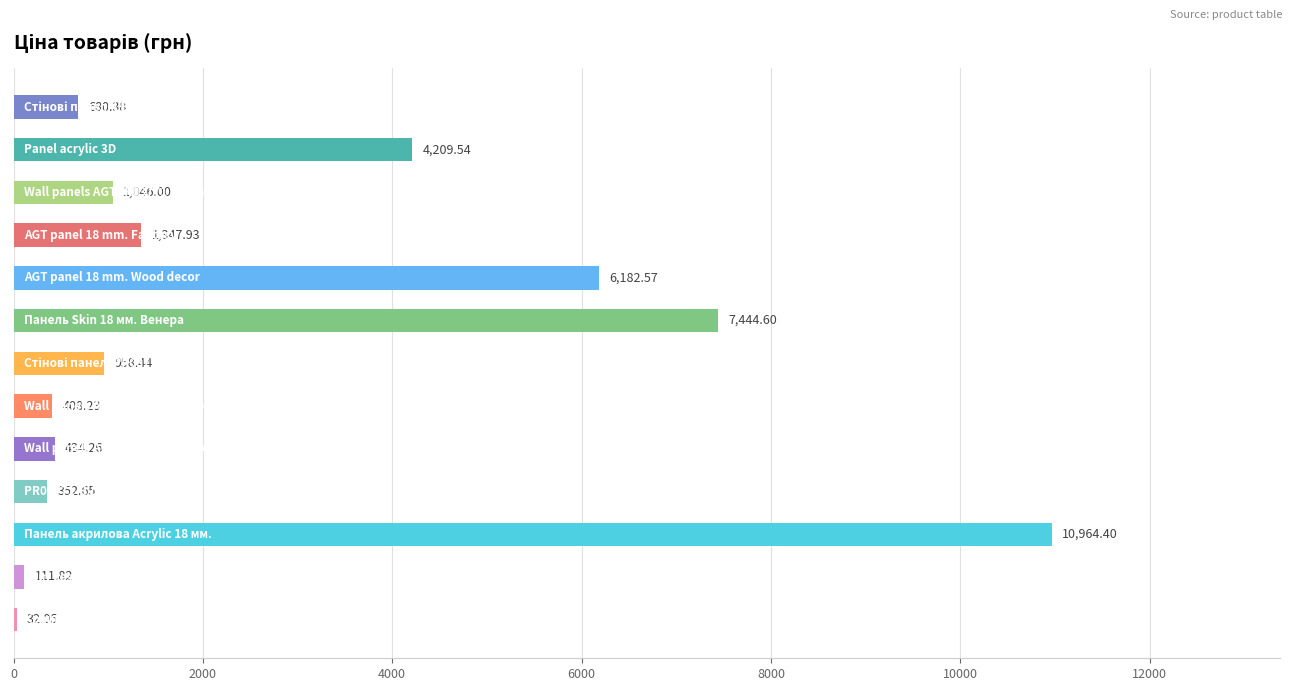

Are the bars horizontal?

Yes